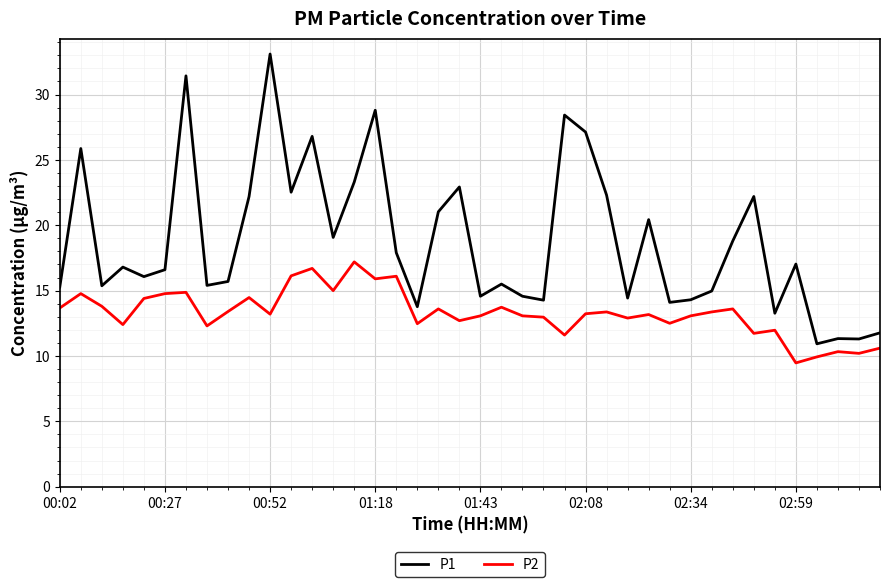

What is the difference between the maximum and second lowest values in the P2 series?

7.3